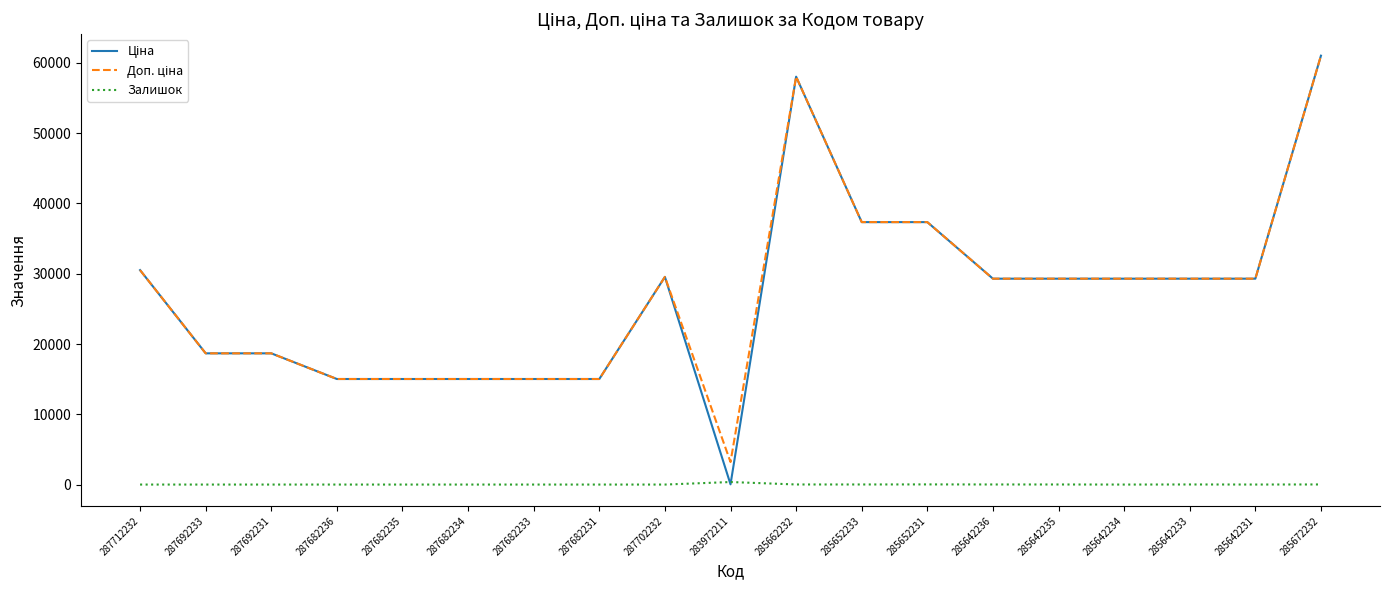

What is the difference between the highest and lowest values at 287692233?

18671.5